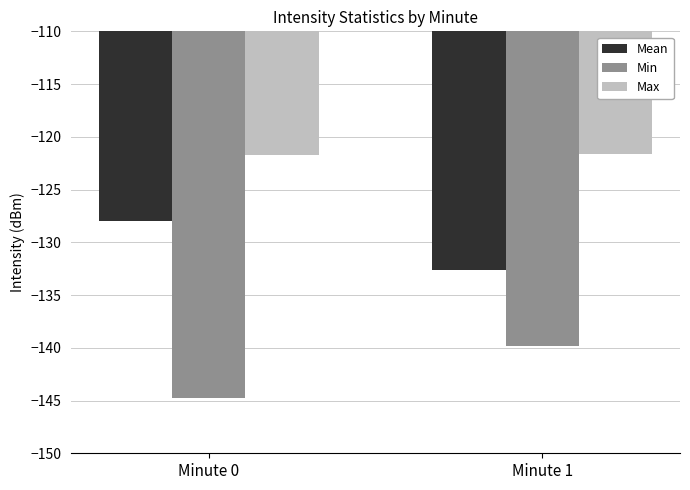

What are all the series names shown in the legend?

Mean, Min, Max